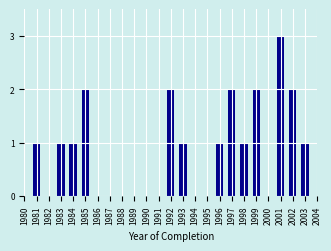

Reading left to right, what are all the values shown in this chart?

1981=1	1982=0	1983=1	1984=1	1985=2	1986=0	1987=0	1988=0	1989=0	1990=0	1991=0	1992=2	1993=1	1994=0	1995=0	1996=1	1997=2	1998=1	1999=2	2000=0	2001=3	2002=2	2003=1